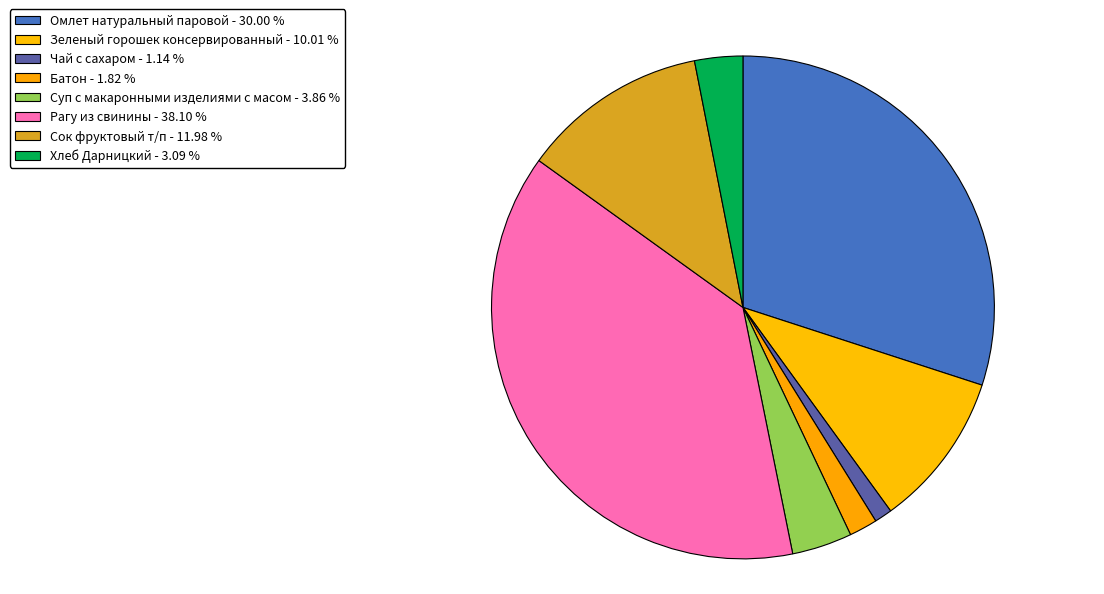

Is it true that Сок фруктовый т/п is 12% of the pie?

True